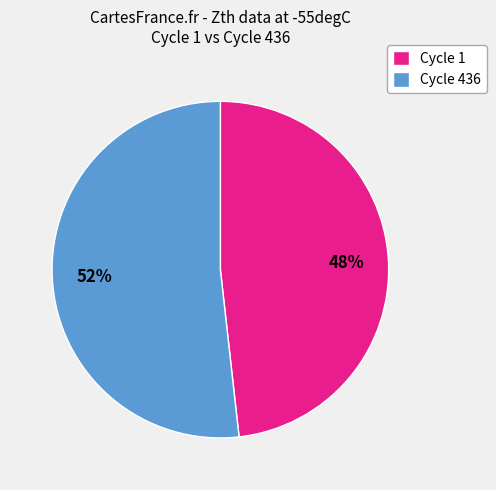

Approximately how many times larger is the value at Cycle 1 compared to Cycle 436?

0.9